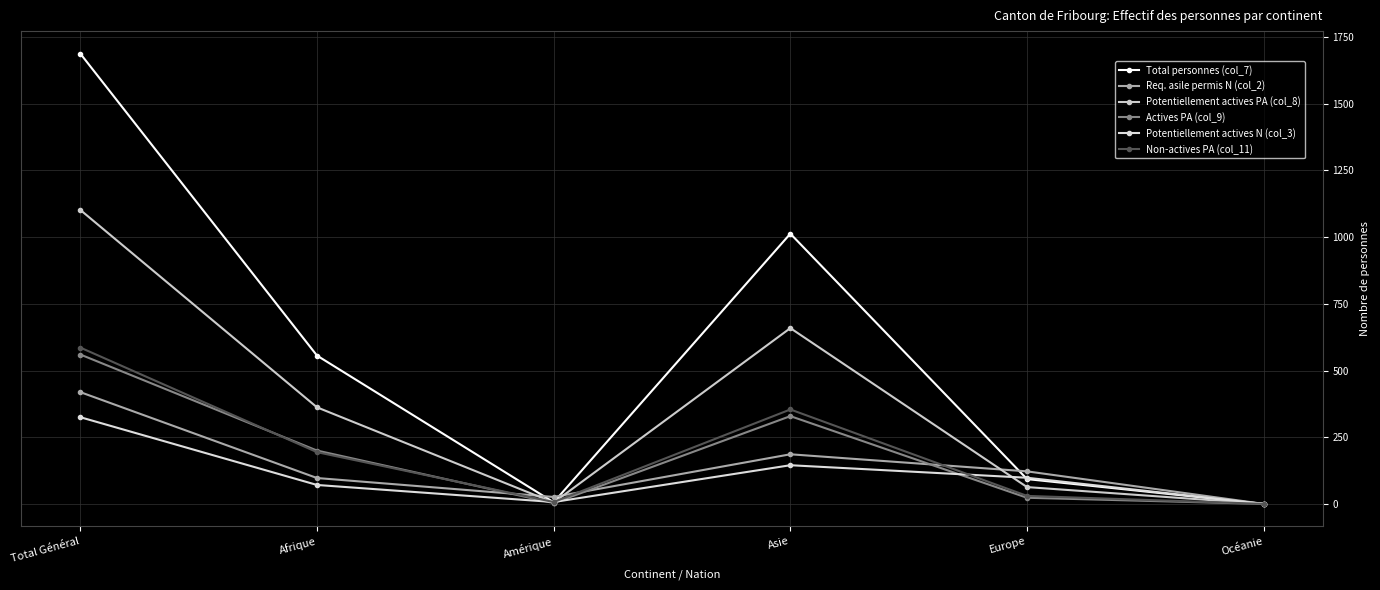

True or false: Actives PA (col_9) has more than 1 interior local peaks.

False